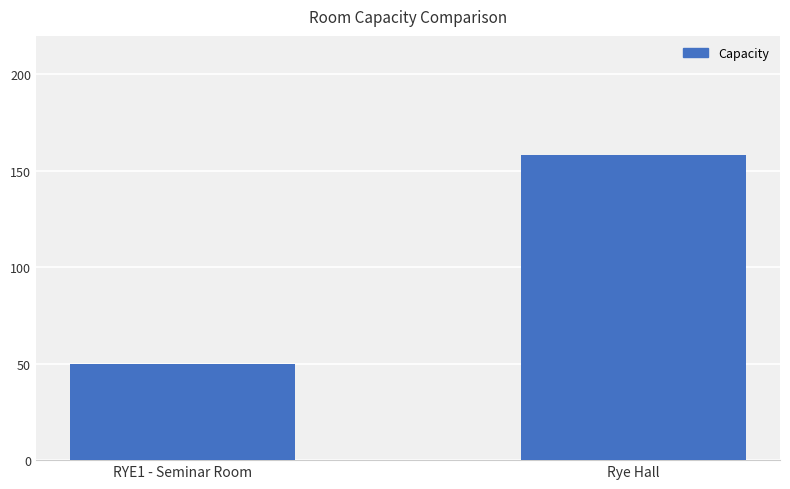

List the labels in order of value, smallest first.

RYE1 - Seminar Room, Rye Hall